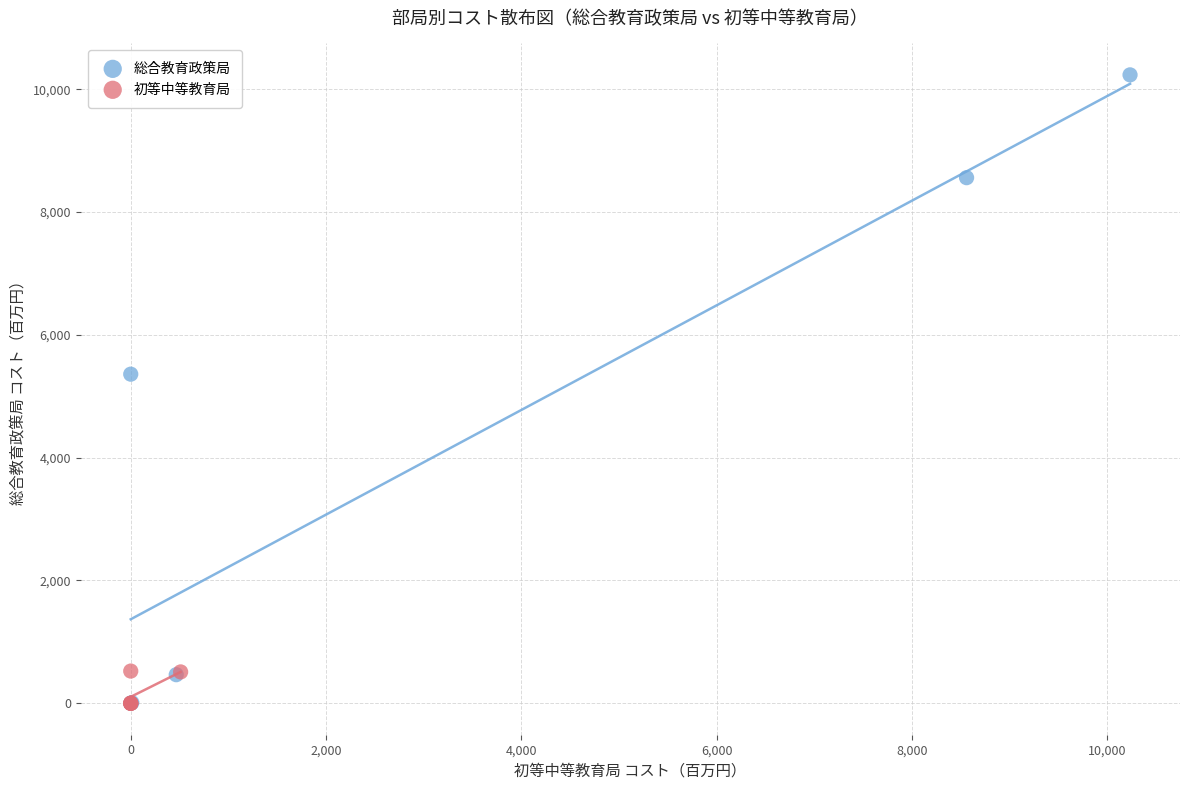

Which series contains the highest Y value?

総合教育政策局